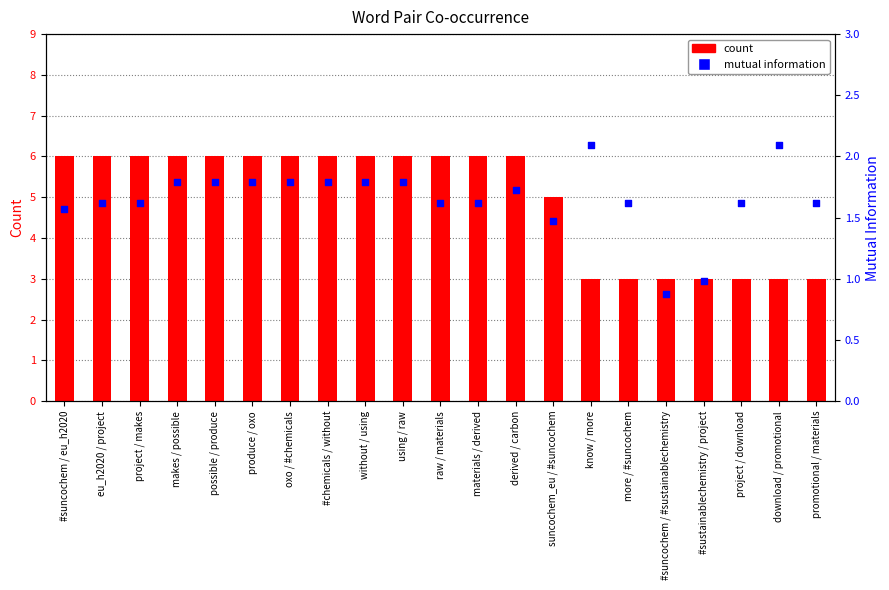

Which series contains the lowest Y value?

mutual information